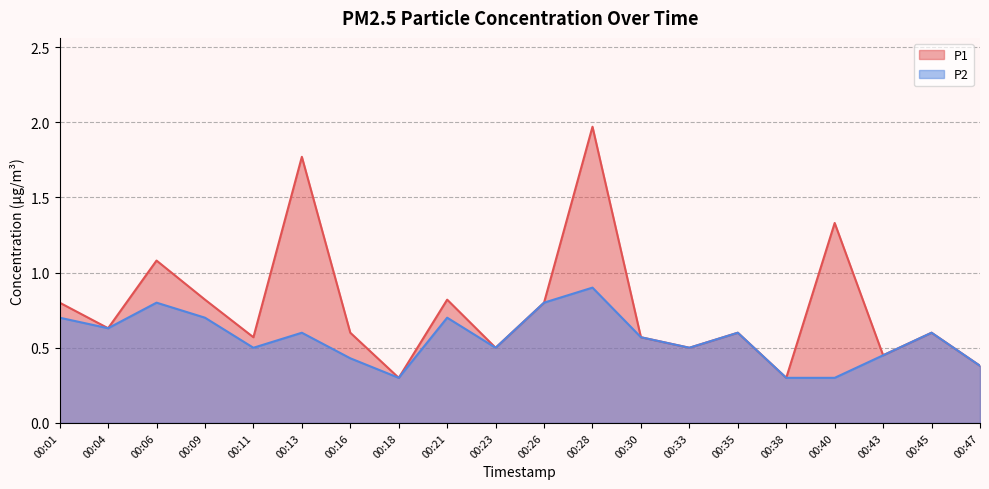

True or false: P2 has a value of 0.2 at 00:47.

False